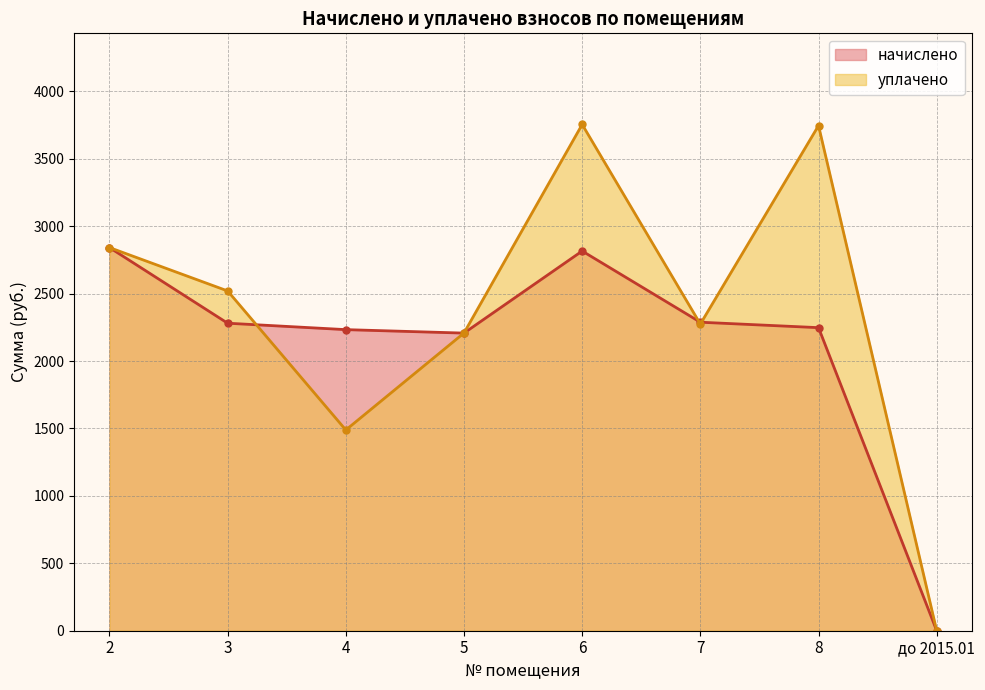

Rank the series by their average value, from lowest to highest.

начислено, уплачено